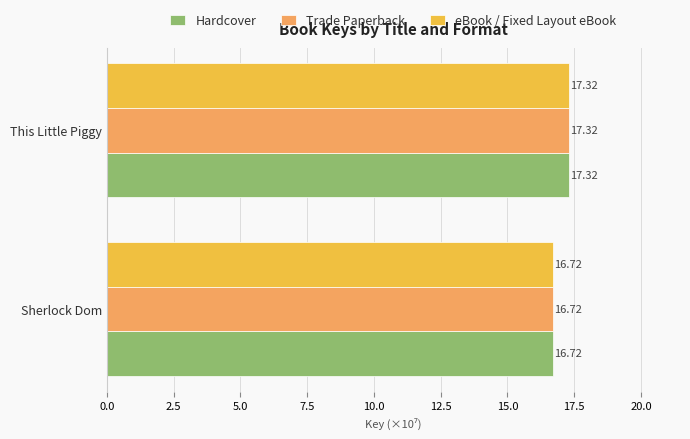

At which category is the sum across all series the highest?

This Little Piggy